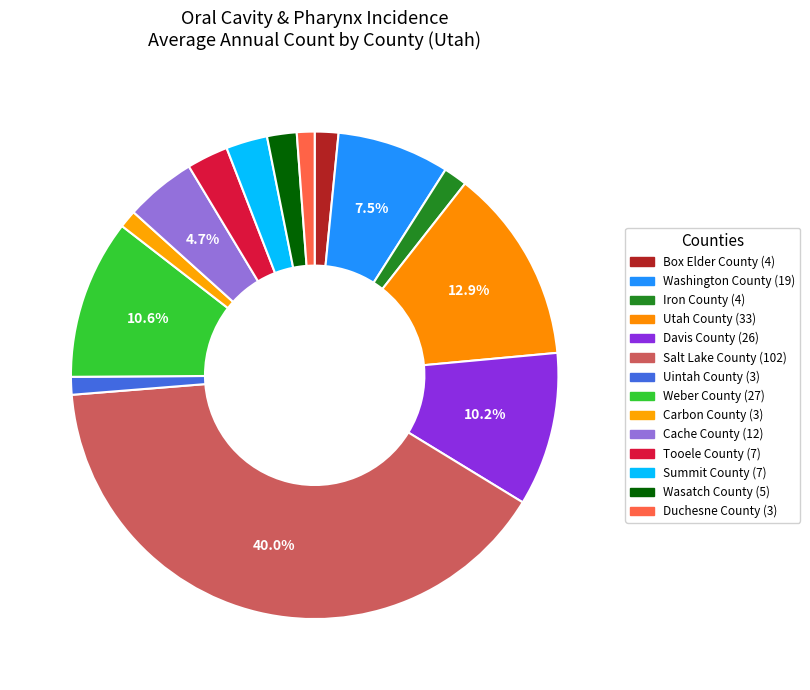

Does Washington County represent more than half of the total?

No